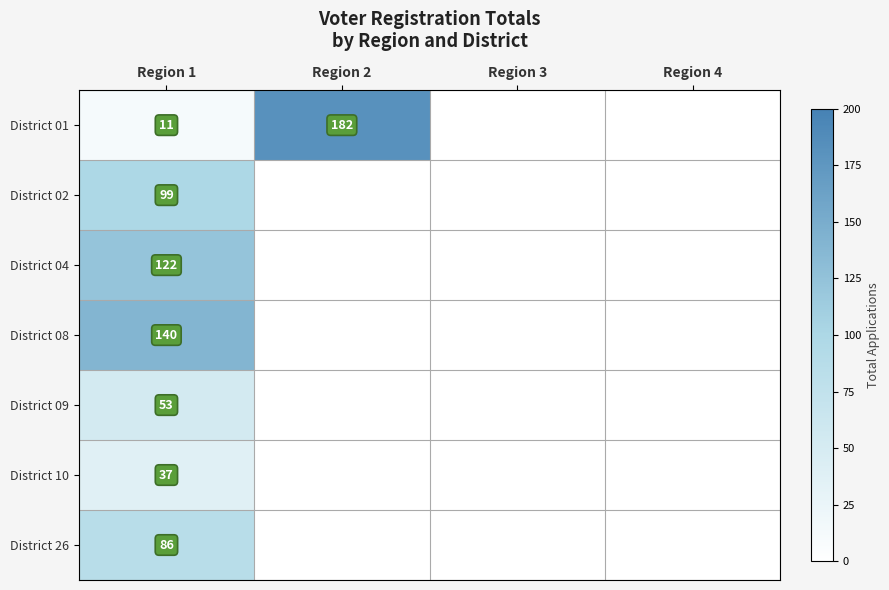

At which category does the chart reach its peak across all series?

Region 2